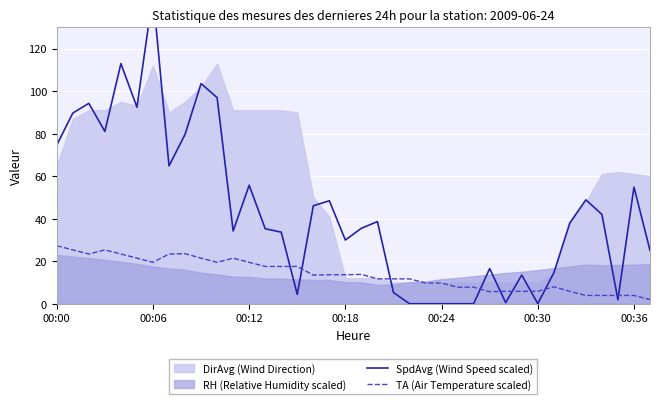

Does the chart display data point markers on the line(s)?

No